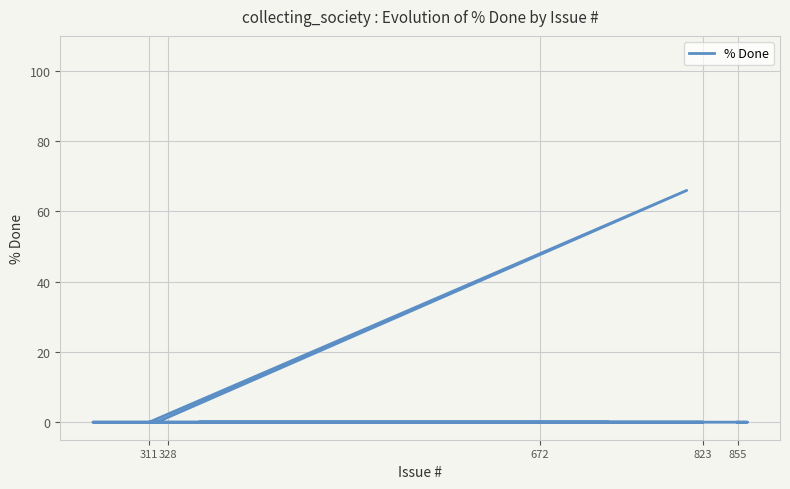

The chart shows a value of 0 at 311. True or false?

True